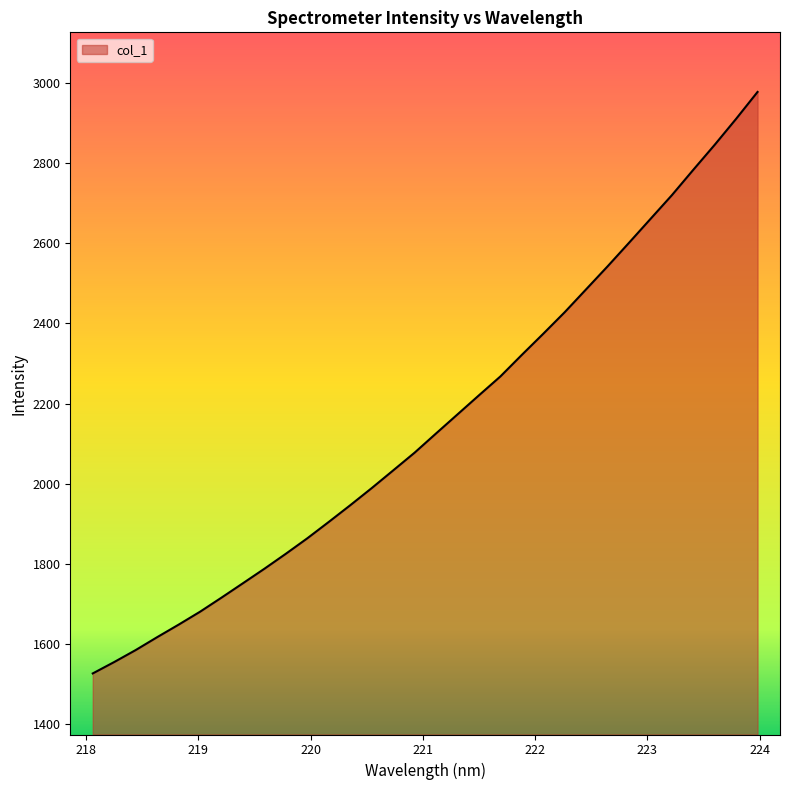

What is the maximum value shown in the chart?

2978.4